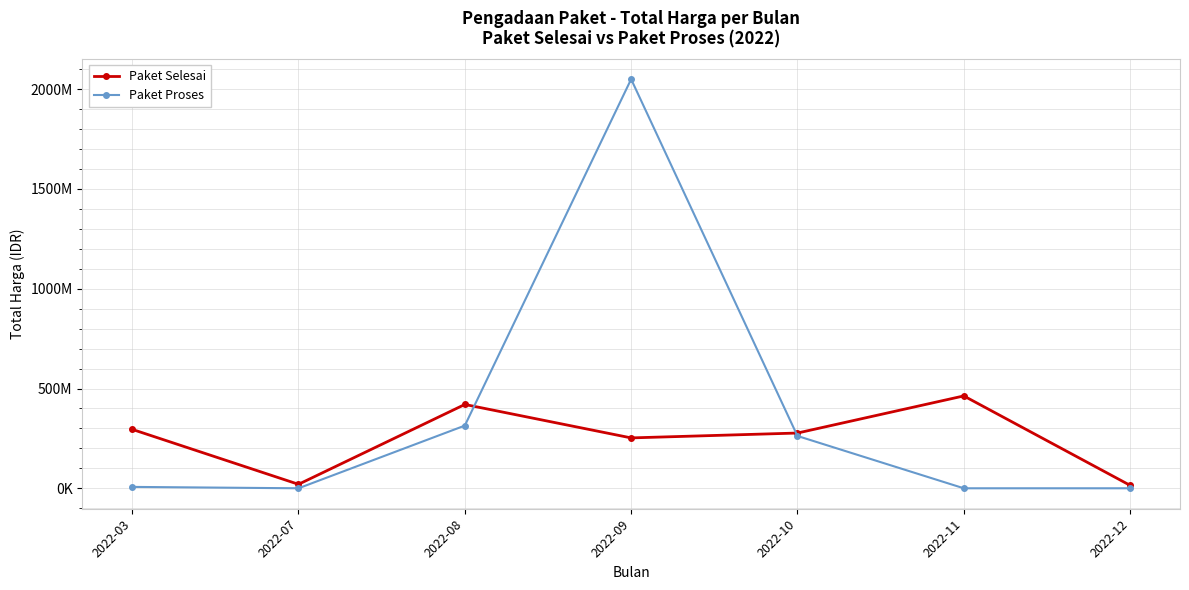

Between which two adjacent categories do Paket Selesai and Paket Proses first intersect?

2022-08 and 2022-09